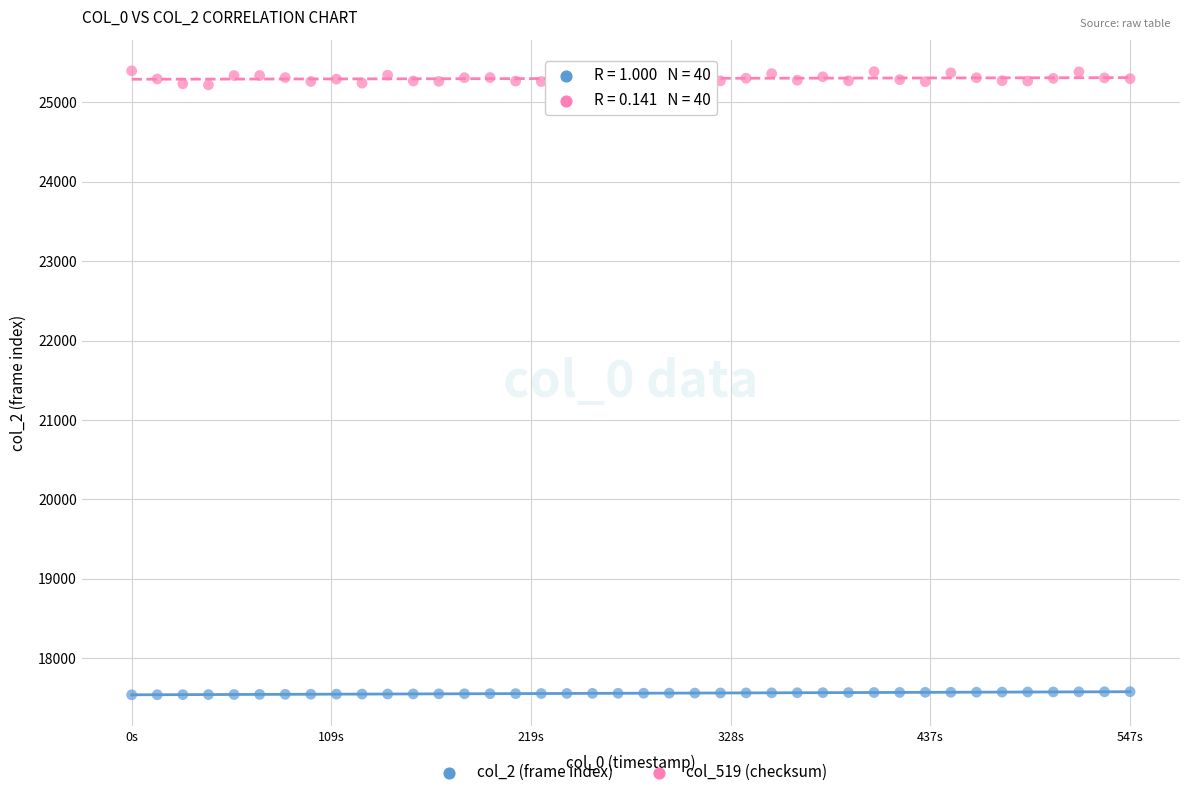

Which series reaches the minimum Y coordinate?

col_2 (frame index)